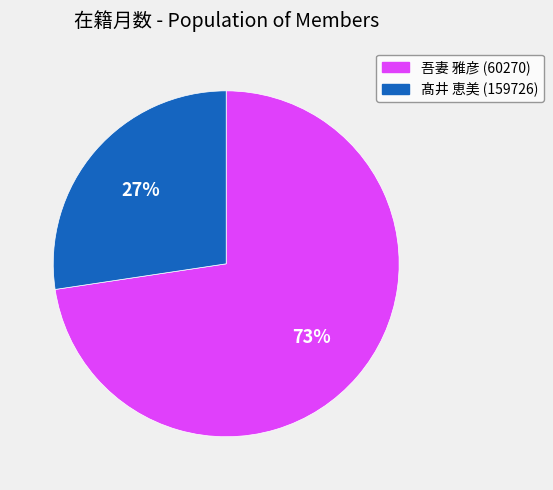

Approximately how many times larger is the value at 髙井 恵美 (159726) compared to 吾妻 雅彦 (60270)?

0.4